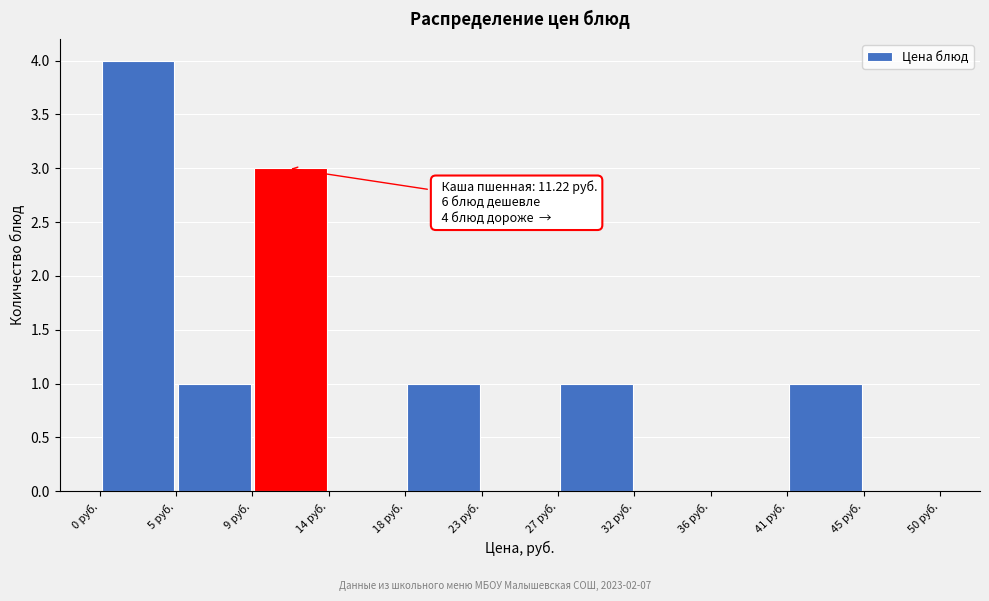

Over which range of the x-axis is the bar tallest?

0.0 to 4.5